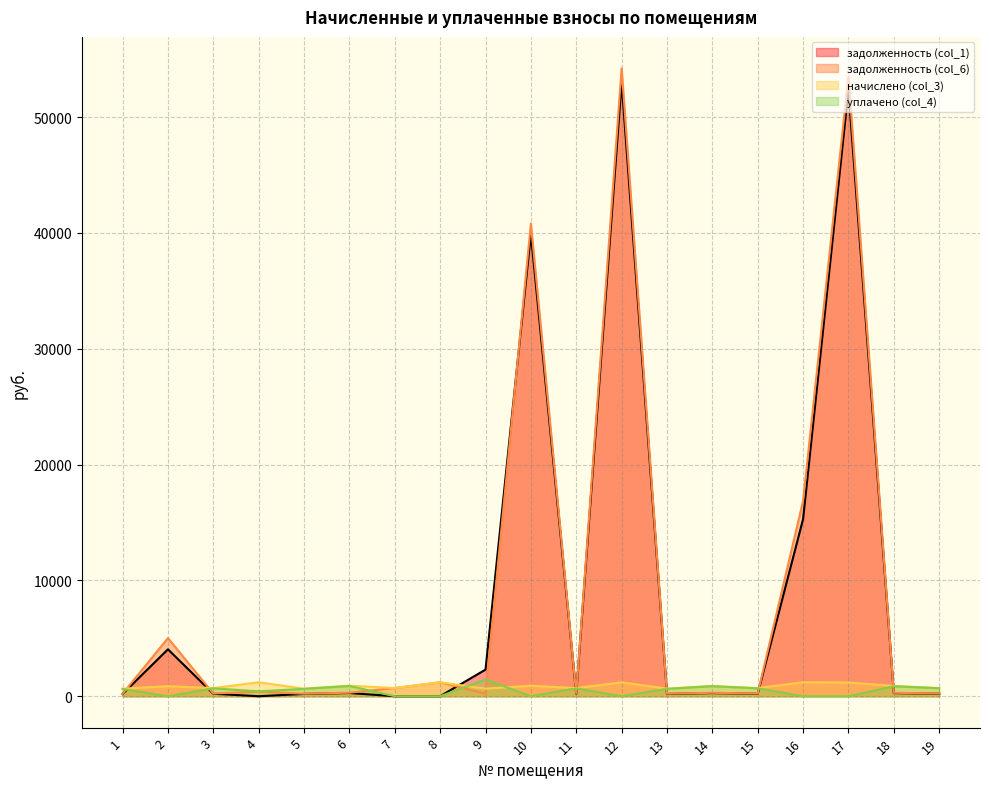

What is the value of the задолженность (col_6) point at the 17th from the left?

53522.6